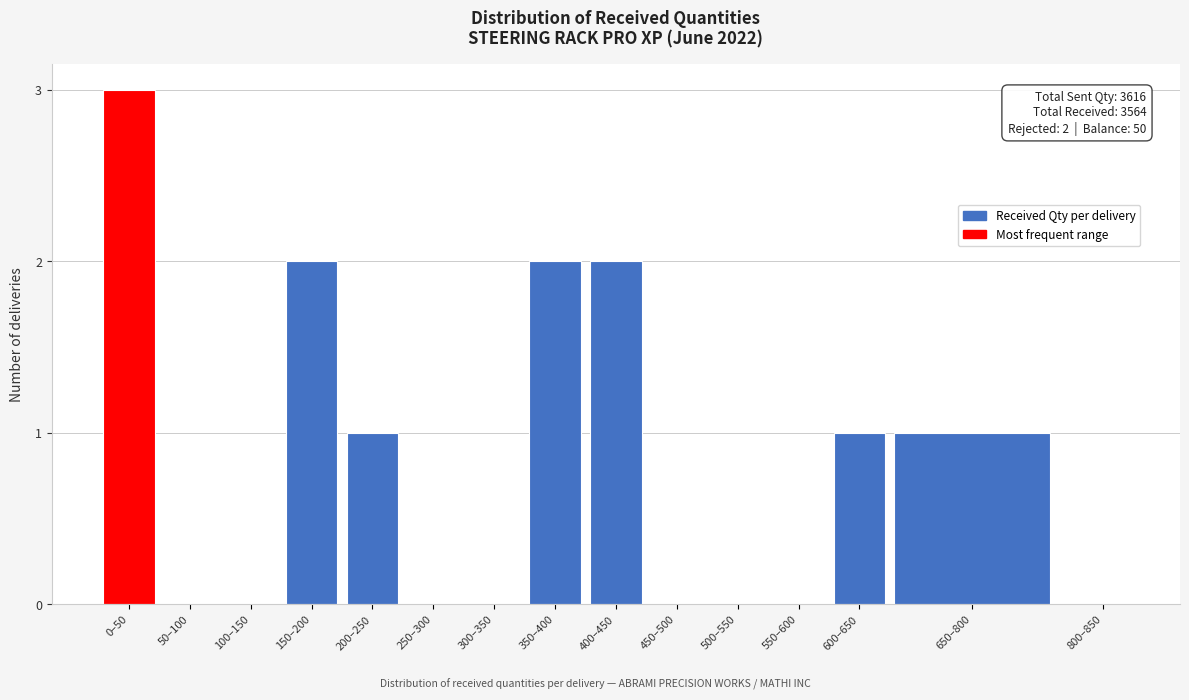

Reading right to left, list all the values displayed in this chart.

800–850=0	650–800=1	600–650=1	550–600=0	500–550=0	450–500=0	400–450=2	350–400=2	300–350=0	250–300=0	200–250=1	150–200=2	100–150=0	50–100=0	0–50=3